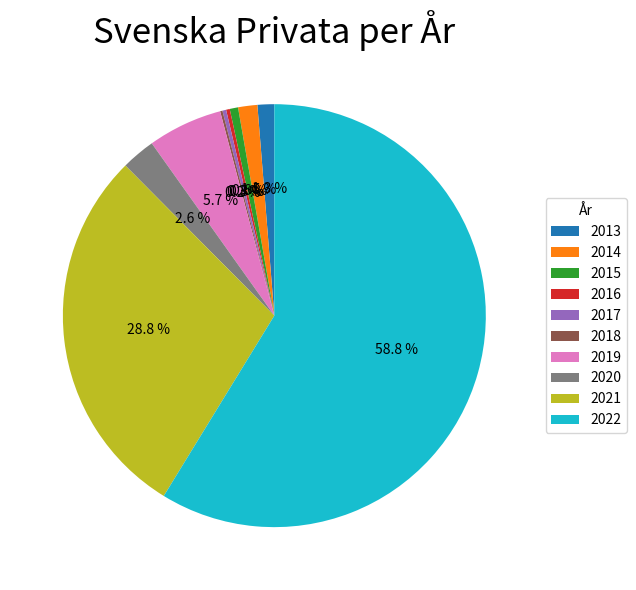

Between 2022 and 2013, which is larger?

2022